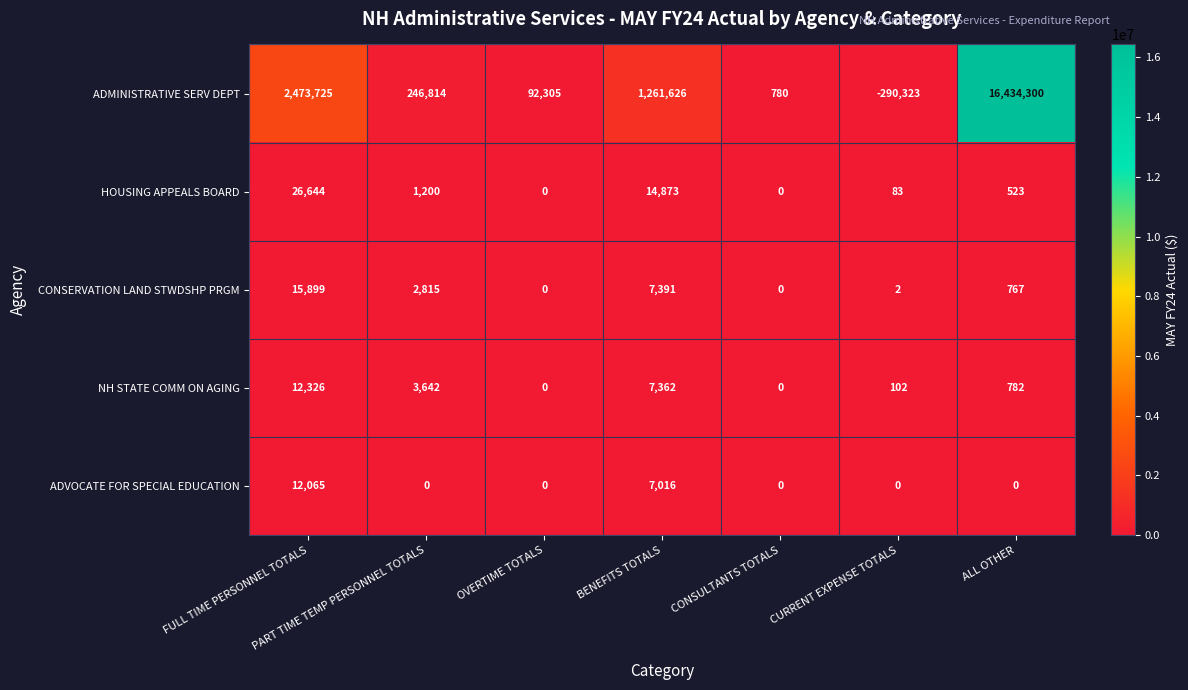

Where does the NH STATE COMM ON AGING series first go above 782?

FULL TIME PERSONNEL TOTALS